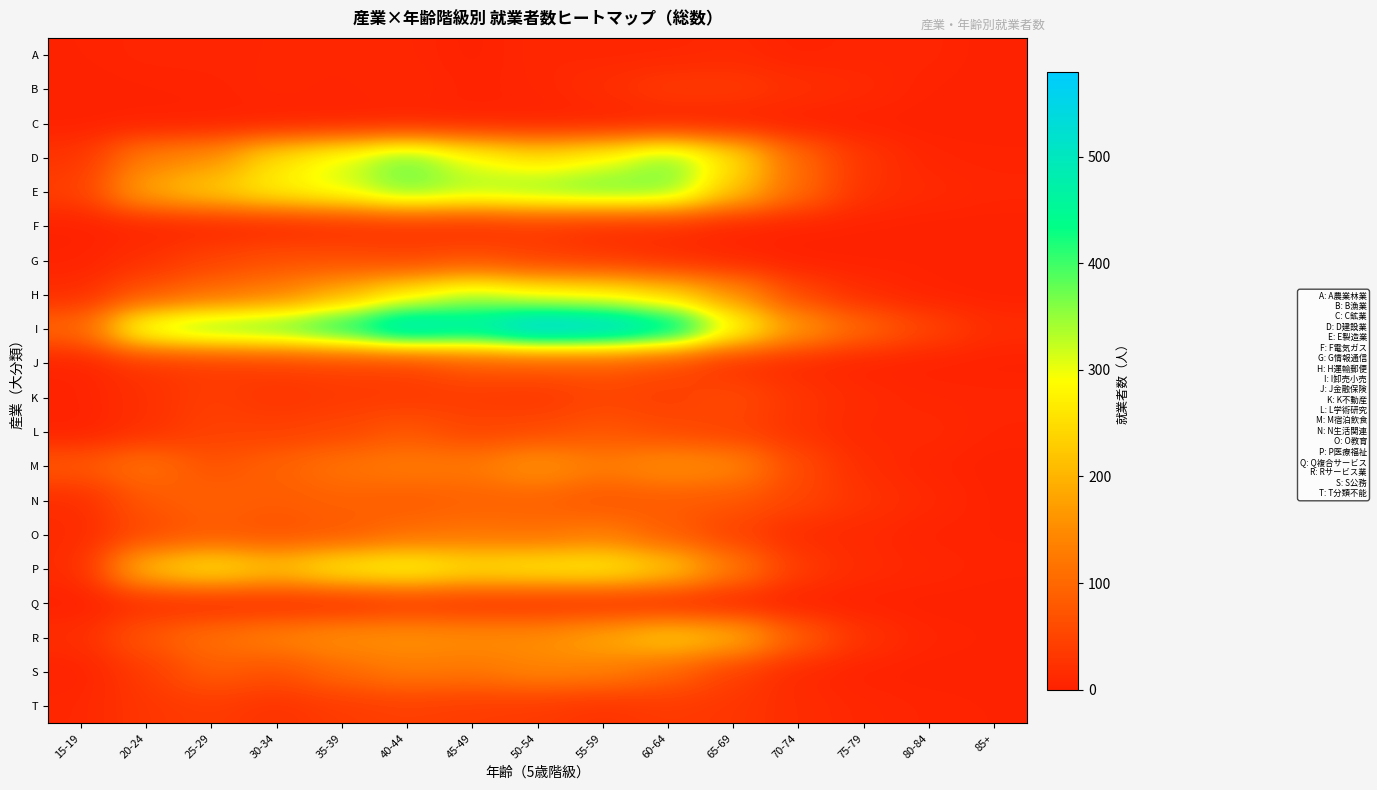

Rank the series at 80-84 from highest to lowest value.

I, E, L, N, P, K, A, D, M, R, T, O, B, G, H, J, C, F, Q, S